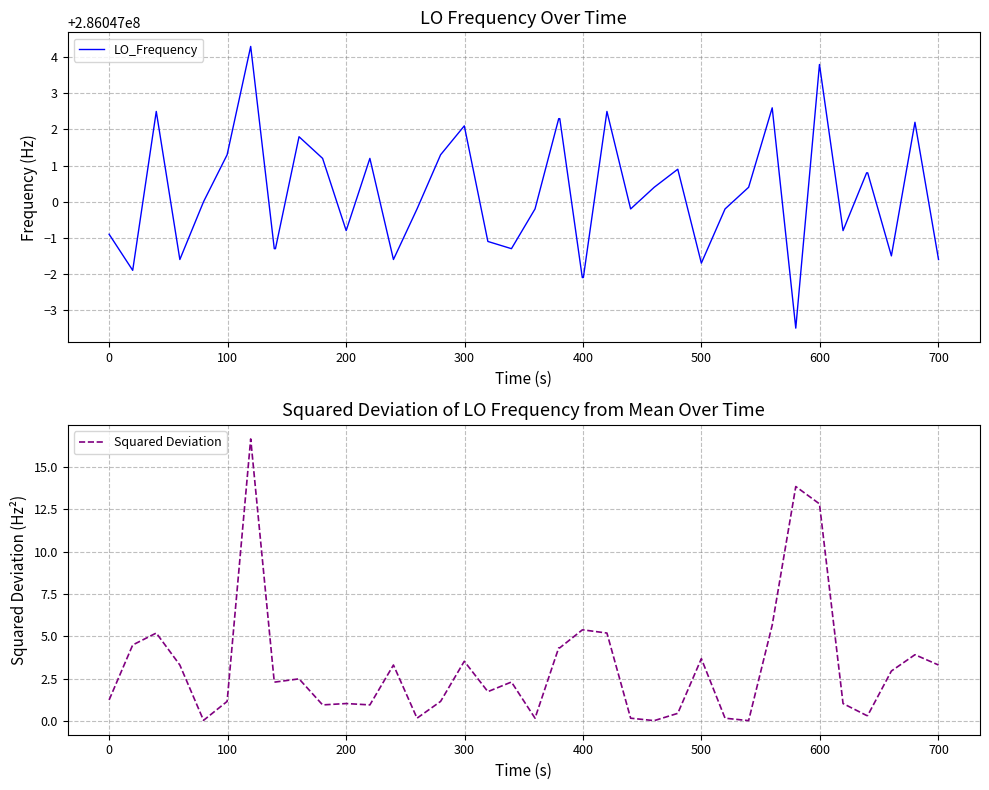

Which series has the largest range (max minus min)?

Squared Deviation